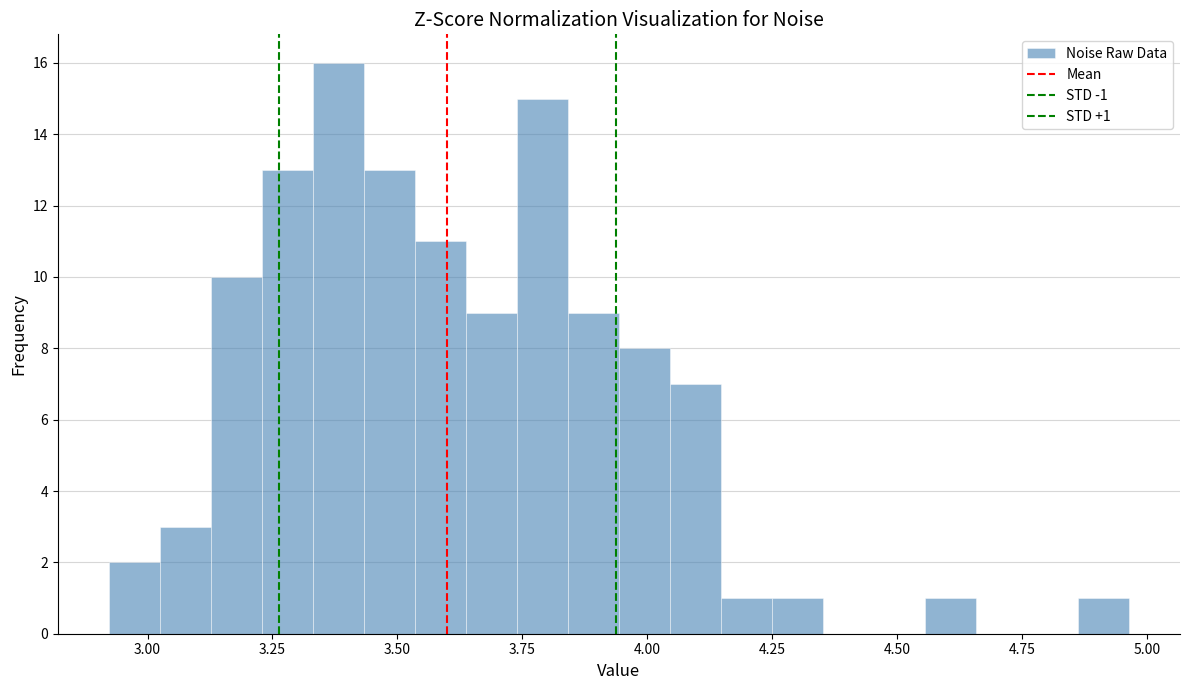

Read against the x-axis, roughly where is the centre of the tallest bar?

3.40